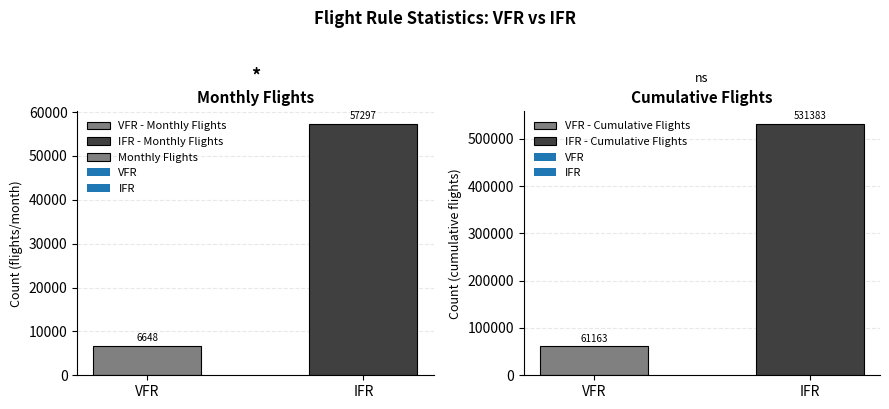

True or false: the data shows 77565 at IFR.

False